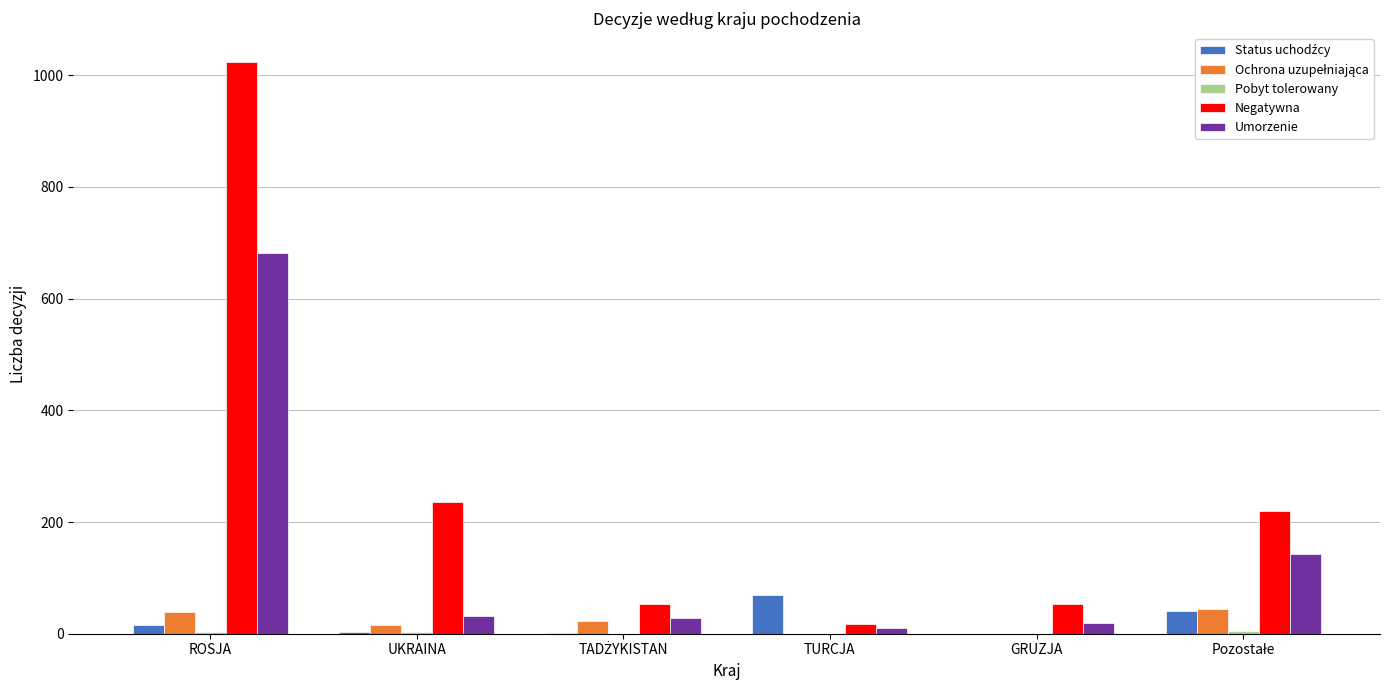

What is the sum of all Umorzenie values?

913